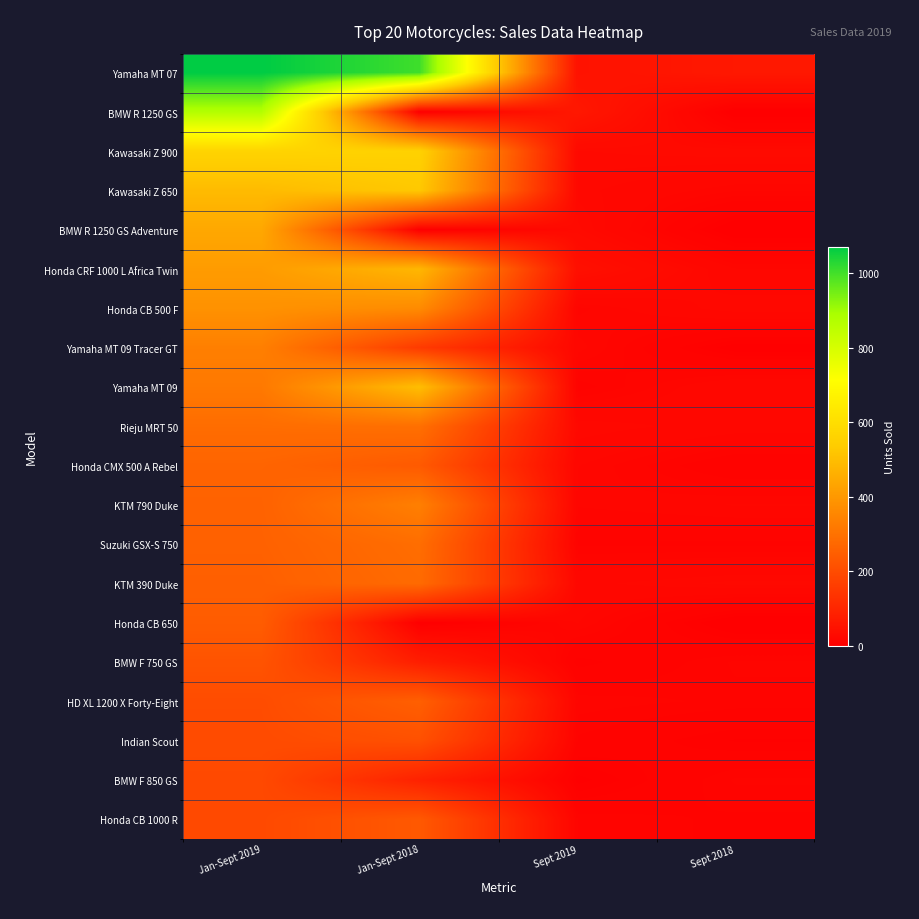

What is the spread (max minus min) of values at Sept 2019?

60